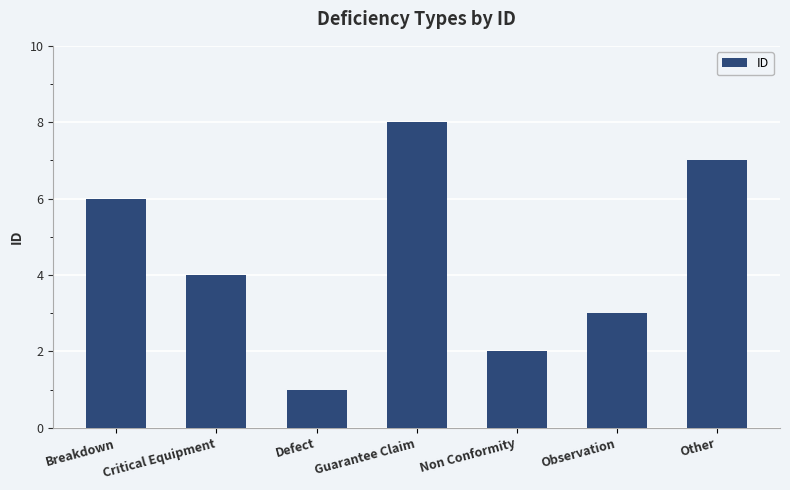

What position from the right is Non Conformity?

3